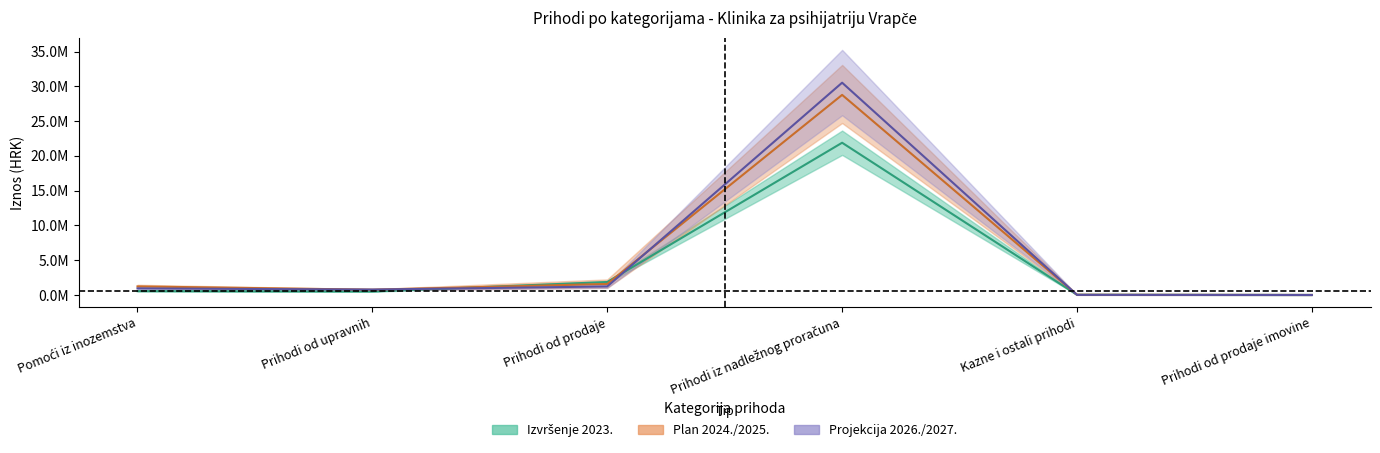

How many data points in Tekući plan 2024. are less than 1230750?

3